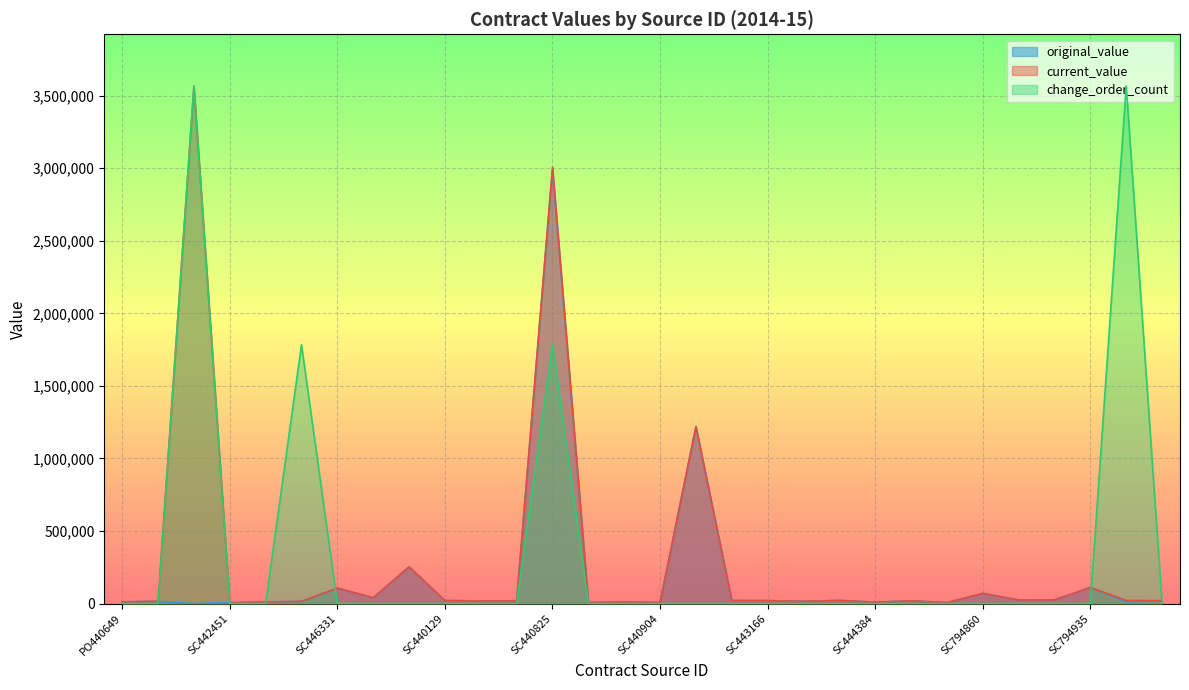

How many lines are shown in the chart?

3